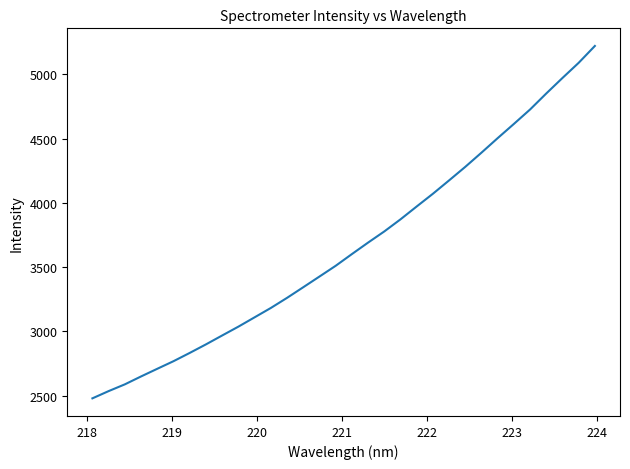

What is the minimum value shown in the chart?

2478.5